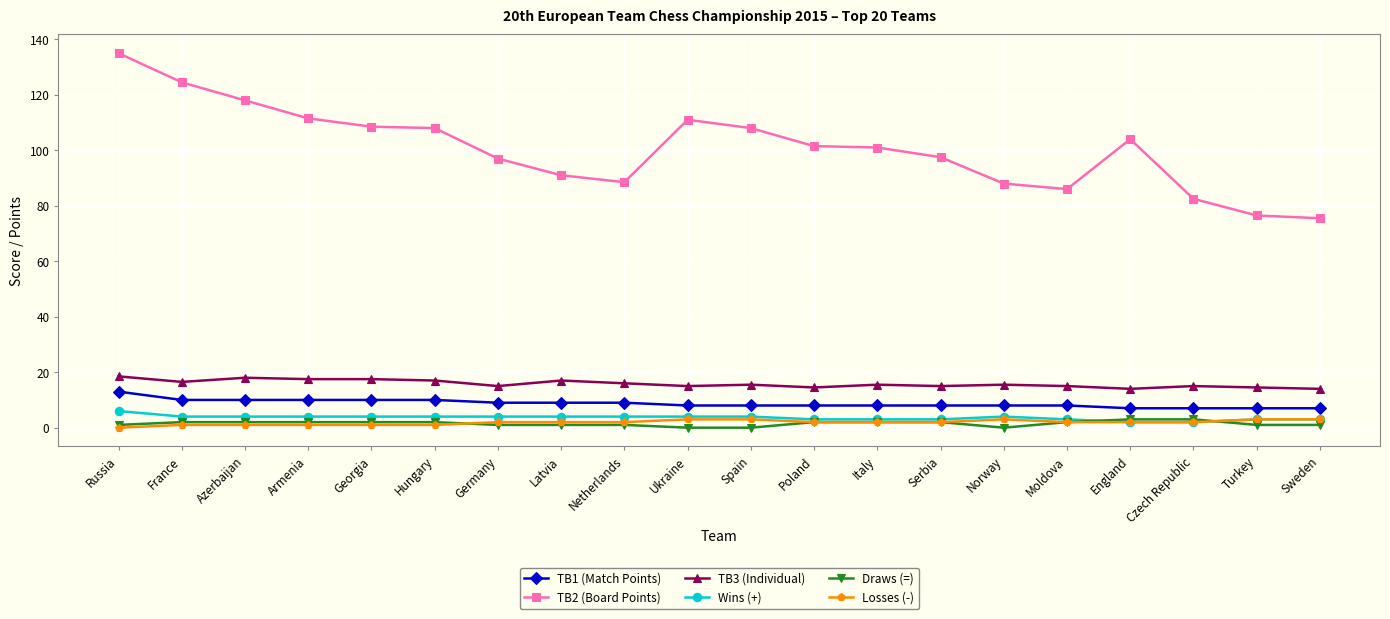

At how many categories does at least one series exceed 60?

20